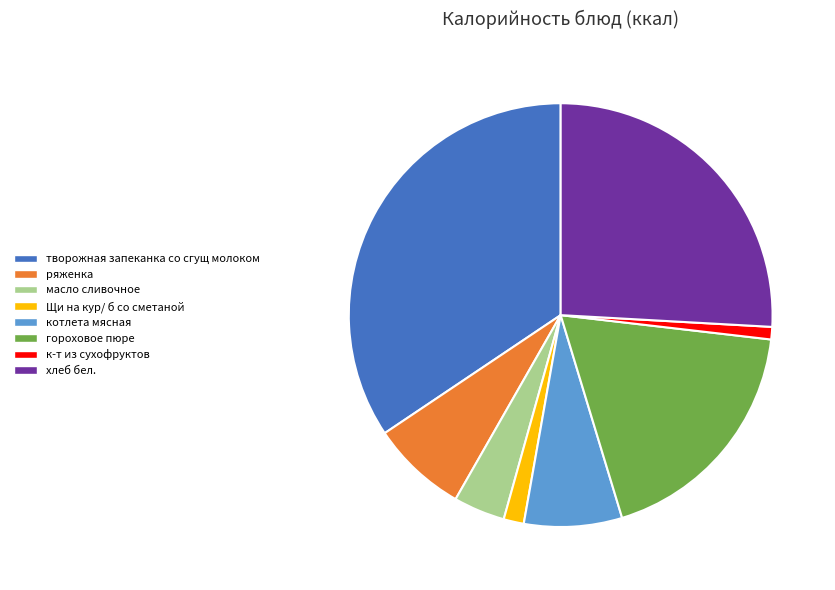

Do Щи на кур/ б со сметаной and хлеб бел. together represent more than half of the pie?

No